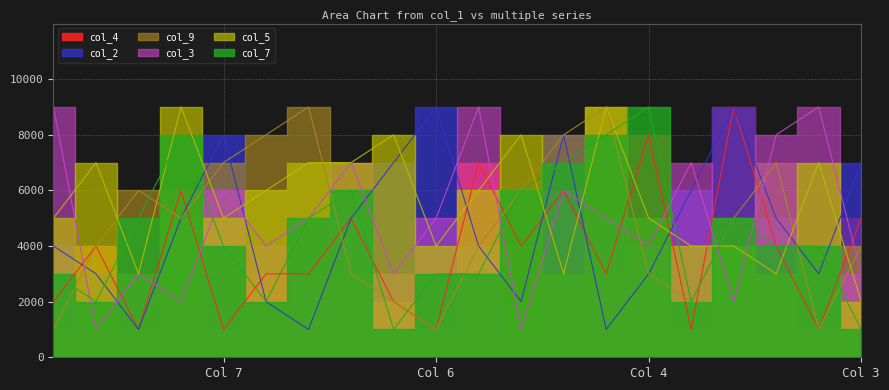

At which category is the sum across all series the highest?

2